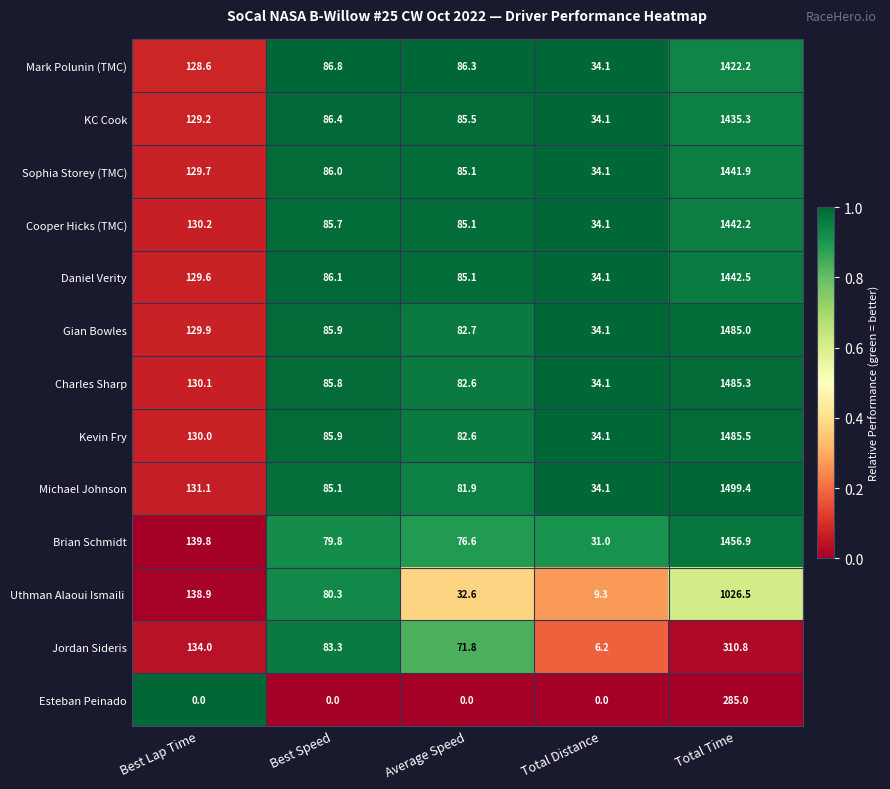

True or false: Brian Schmidt has a value of 76.6 at Average Speed.

True